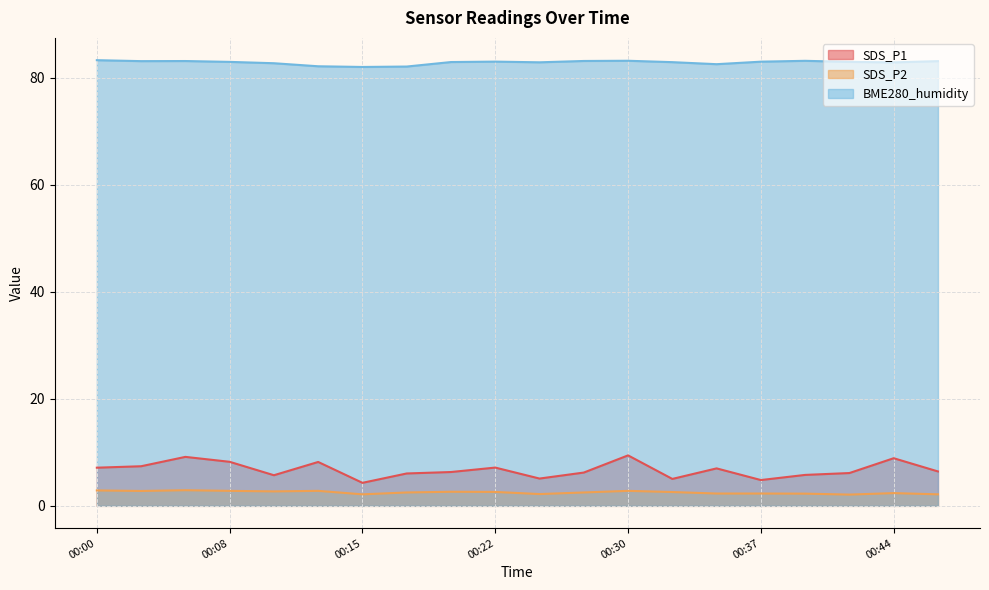

What is the greatest value displayed?

83.3